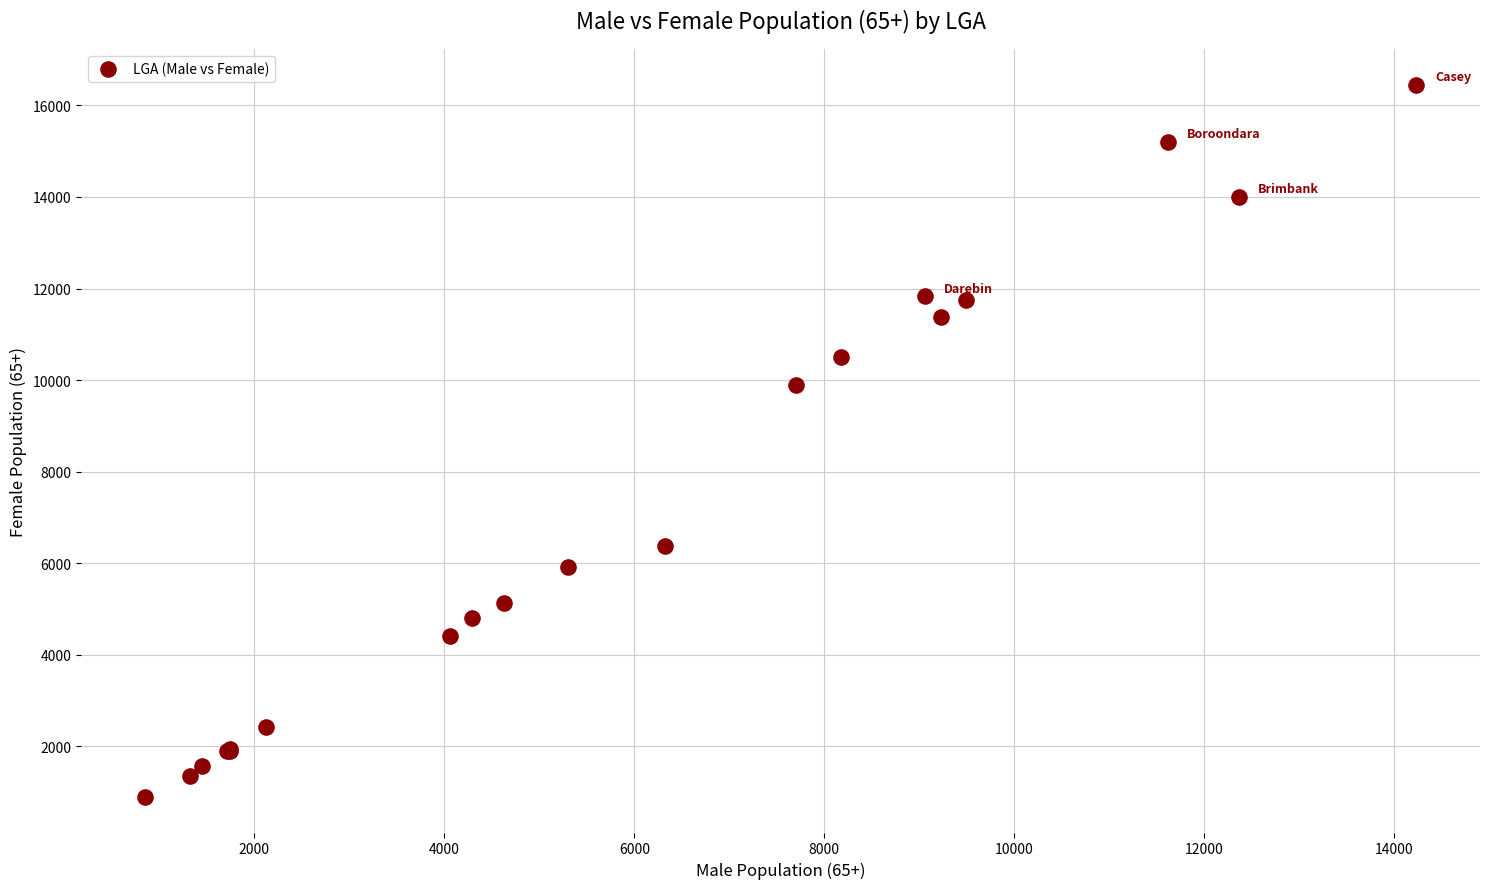

What Y value in the scatter plot is closest to 8676?

9883